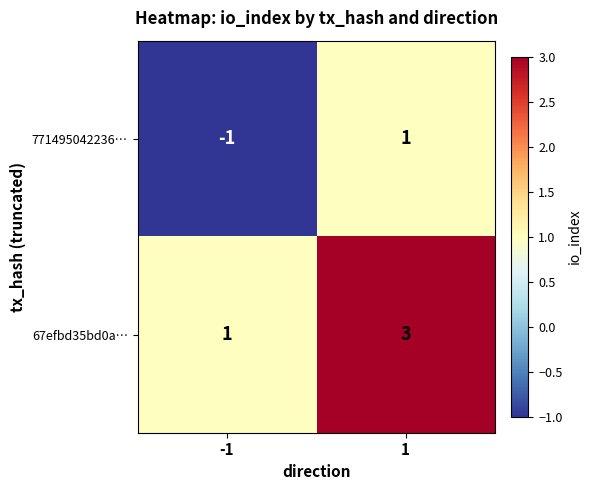

Is it true that 771495042236… equals -2 at -1?

False